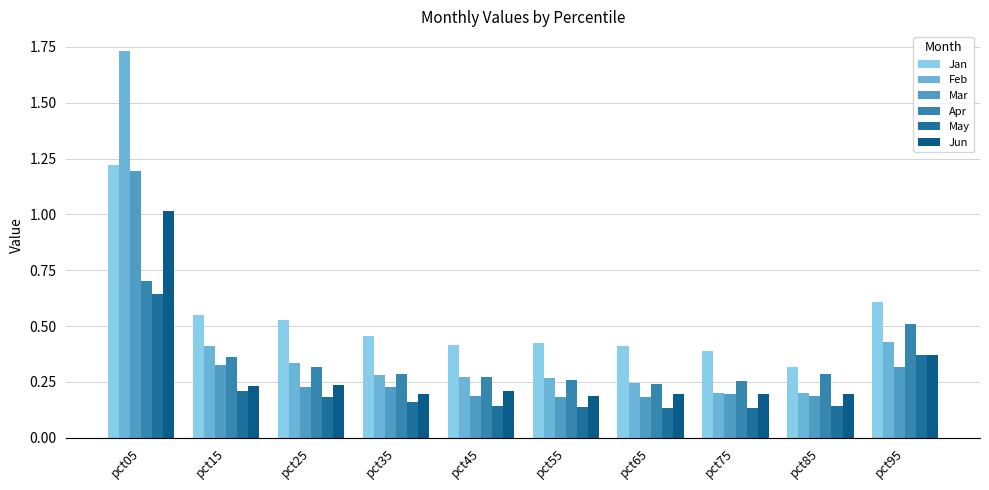

Count the number of categories in the chart.

10